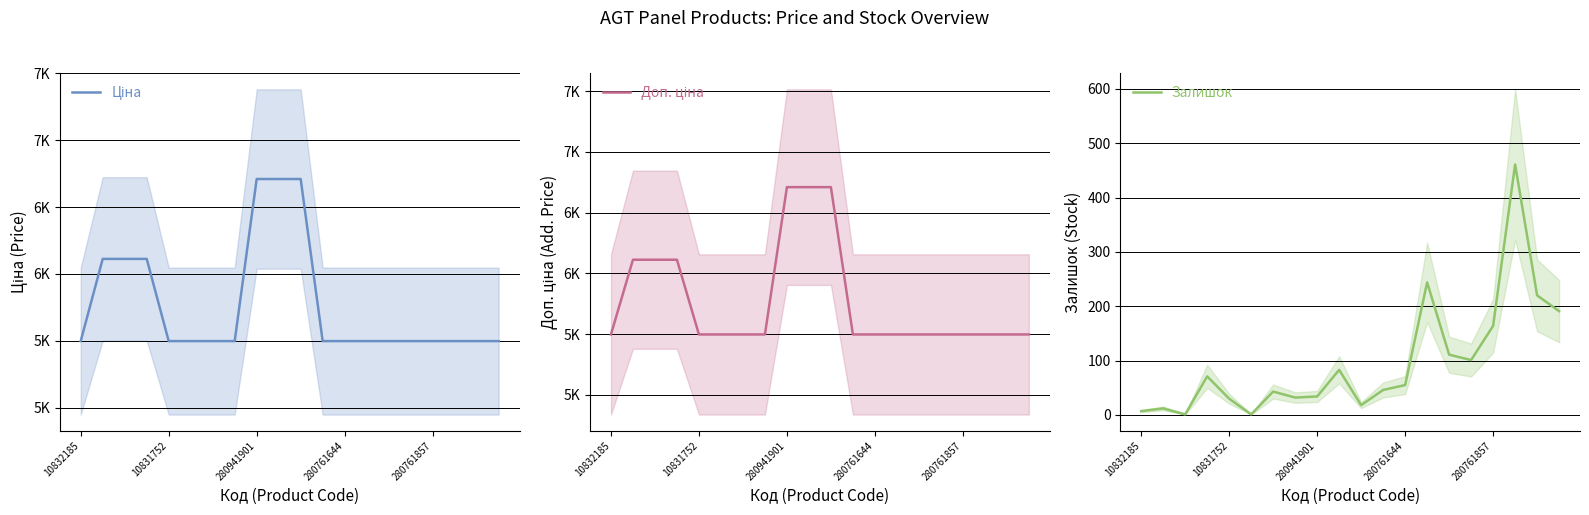

True or false: Залишок and Доп. ціна cross at least once.

False